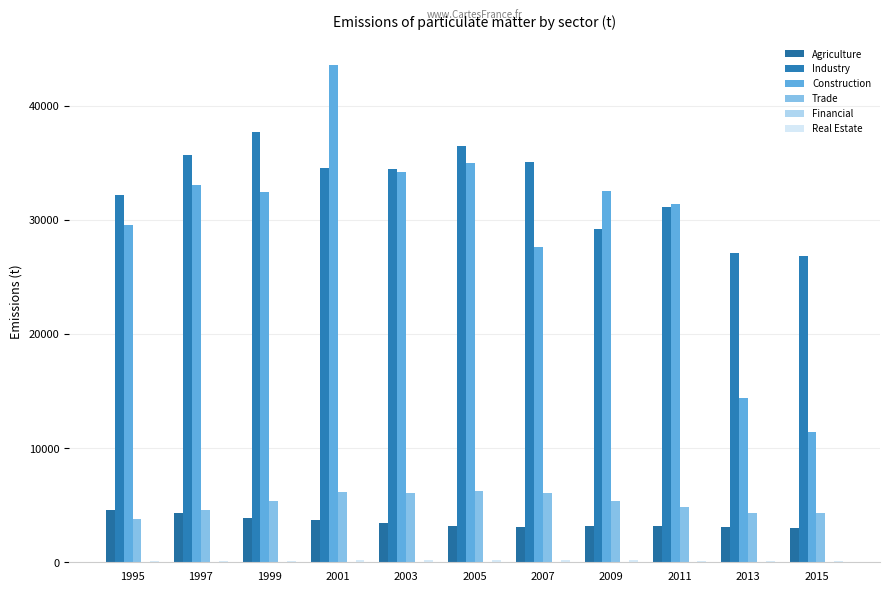

Reading left to right, list all the values displayed in this chart.

Agriculture: 4540.2	4287.8	3882.4	3741.9	3452.2	3204.4	3131.8	3213.9	3147.6	3103.8	2983.3
Industry: 32152.1	35706.5	37660.7	34504.3	34451.9	36455.1	35056.9	29202.7	31118.6	27093.6	26839.2
Construction: 29592.8	33015.7	32397.6	43538.2	34224.1	34956.3	27627.2	32543.9	31397.5	14354.7	11385.6
Trade: 3778.9	4589.5	5357.1	6189.7	6059.2	6215.6	6099.9	5381.7	4885.6	4333.9	4356.9
Financial: 5.1	5.3	7.3	8.8	7.4	6.6	5.5	4.5	3.4	2.7	2.3
Real Estate: 95.6	111.9	137.2	173.6	170.7	168.3	163.0	159.1	141.8	117.5	111.8